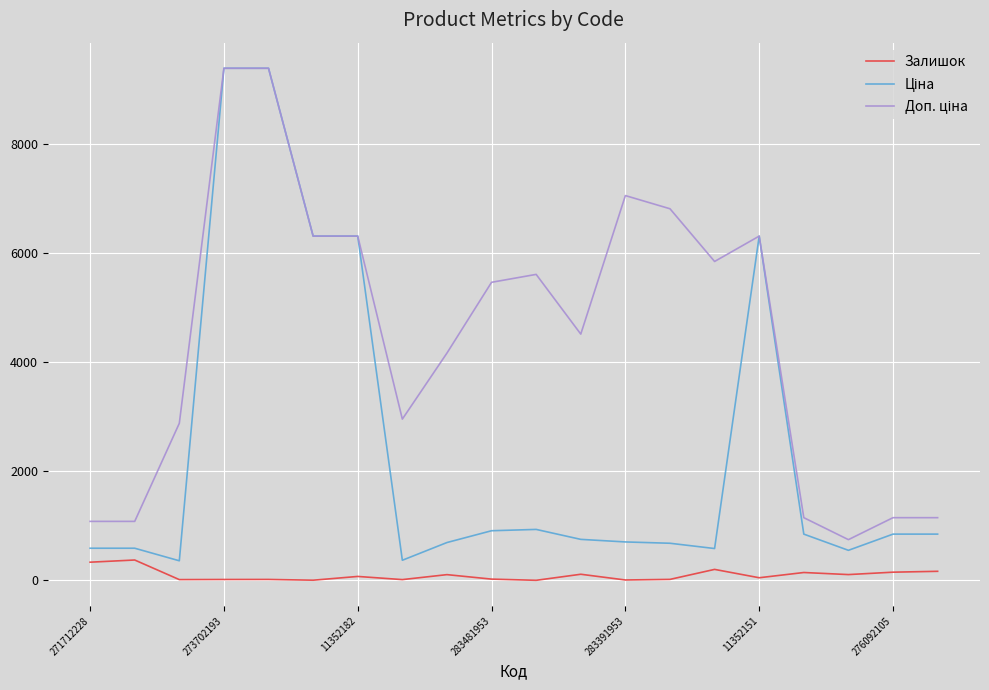

What is the maximum value shown in the chart?

9384.0